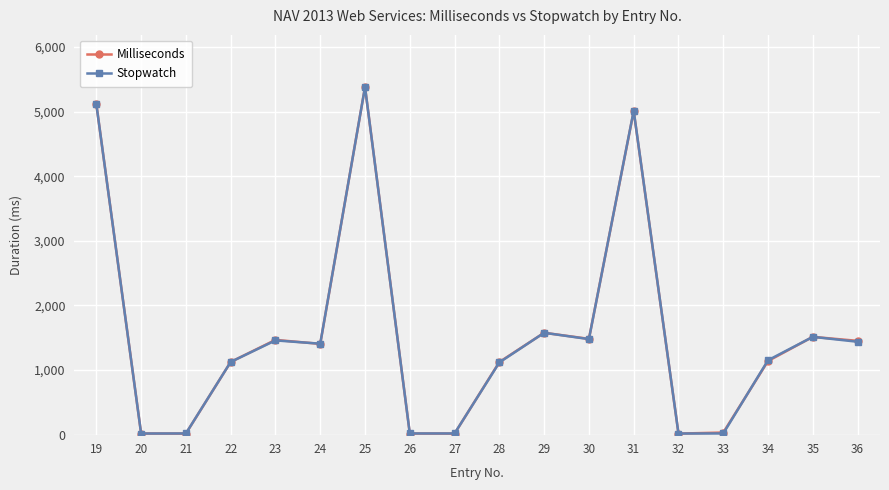

What are all the series names shown in the legend?

Milliseconds, Stopwatch